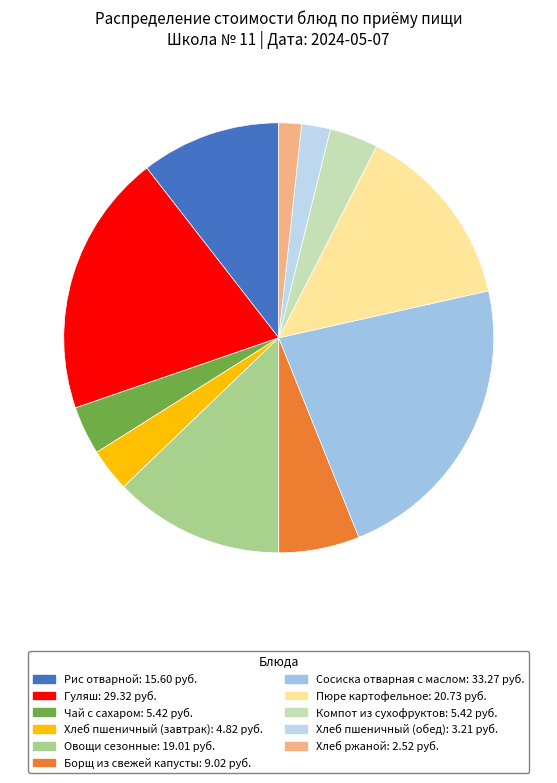

What percentage is the Овощи сезонные slice, to the nearest percent?

13%